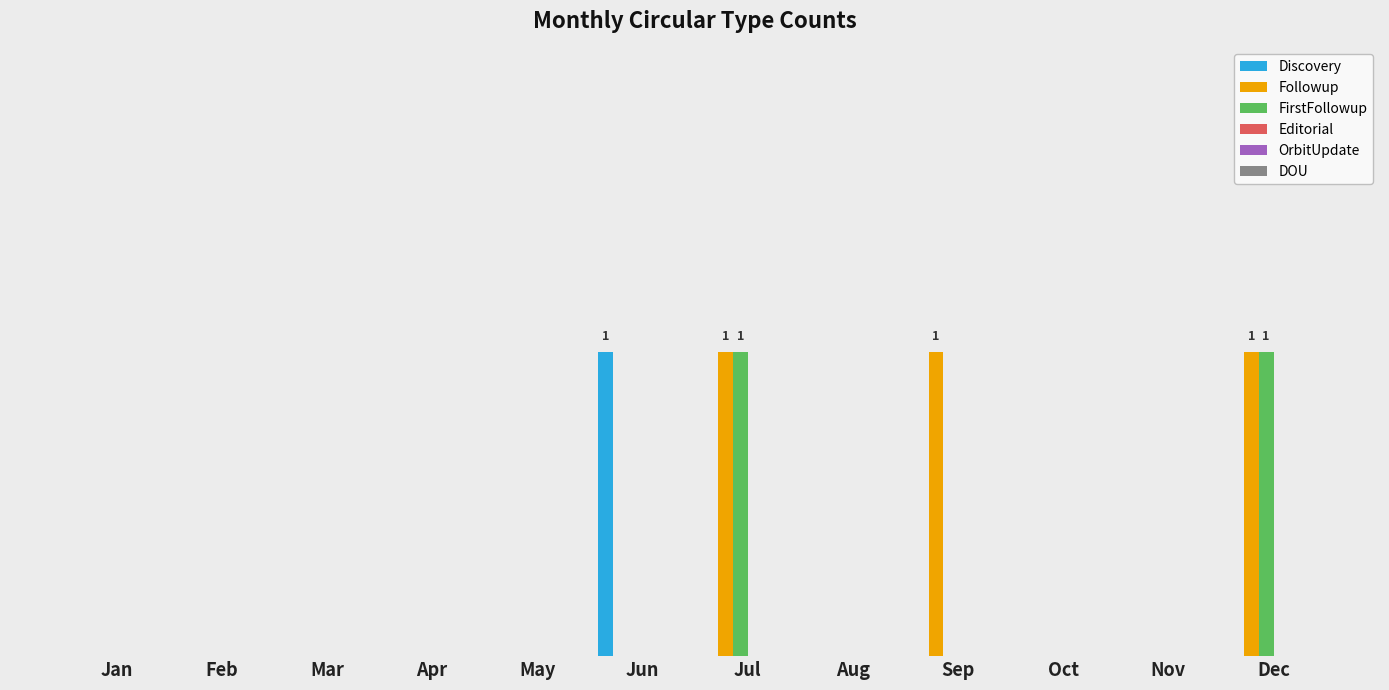

Between Jan and Feb, which series saw the biggest shift?

Discovery